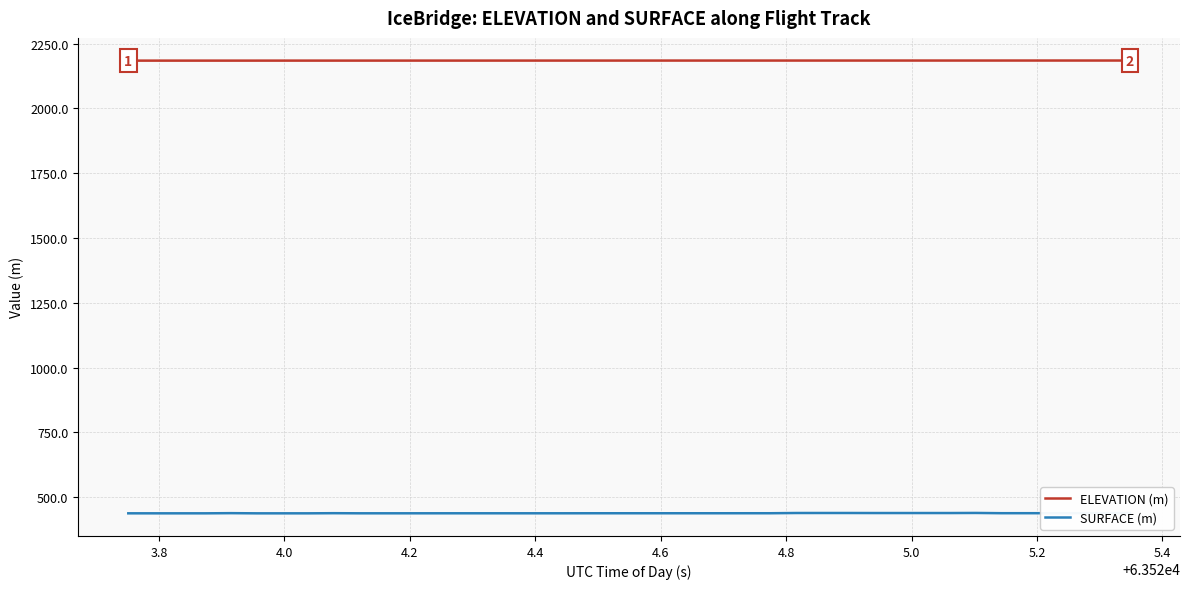

List the series in order of their peak value, highest first.

ELEVATION (m), SURFACE (m)